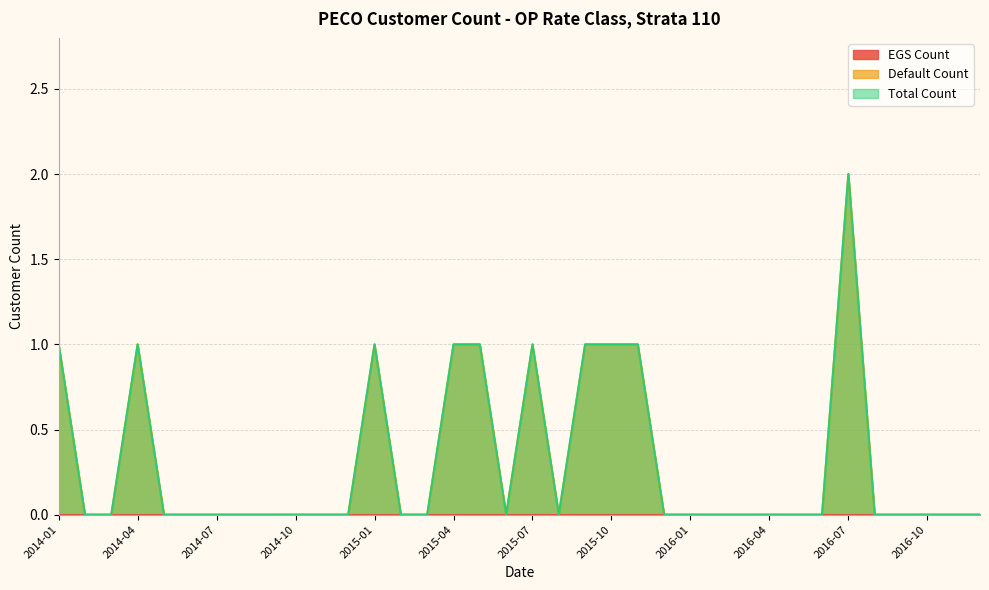

What is the difference between the maximum and minimum values in the Default Count series?

2